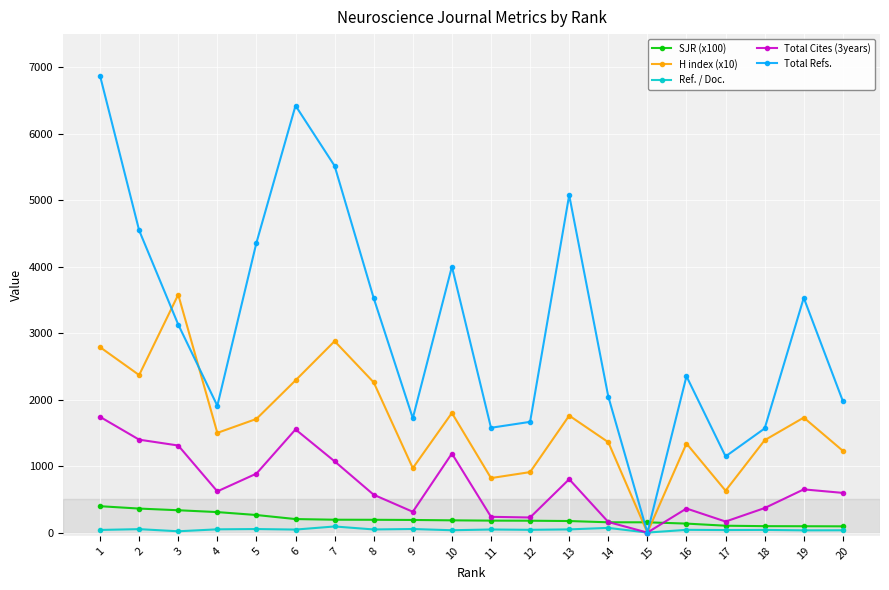

What is the total value across all series at 16?

4230.5